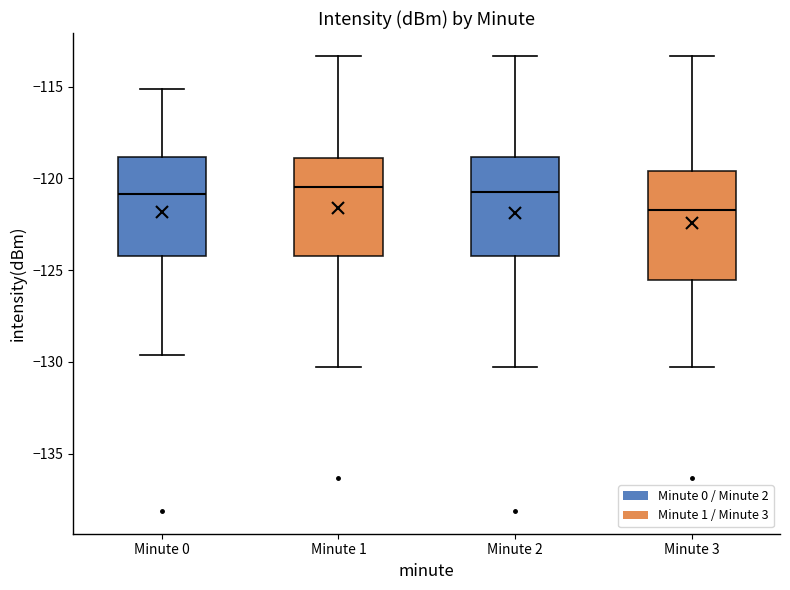

Where is the lower edge of the box for Minute 1 on the y-axis? The values are not printed on the chart, so give them approximately, as read against the axis.

-124.0